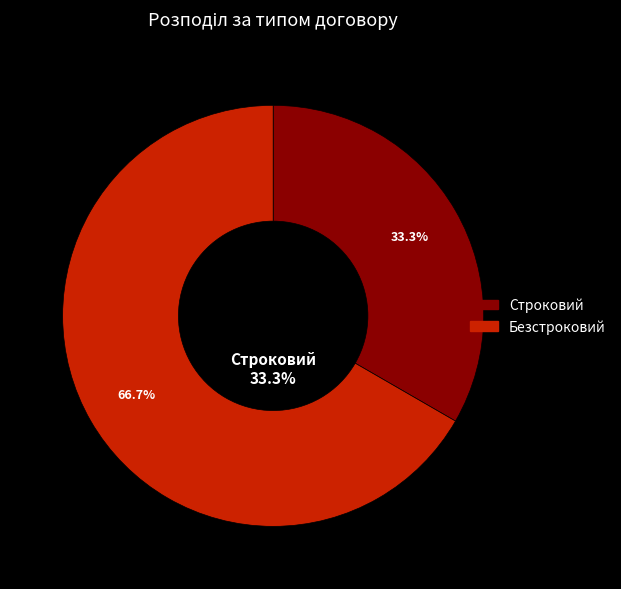

What is the ratio of the value at Безстроковий to the value at Строковий?

2.0